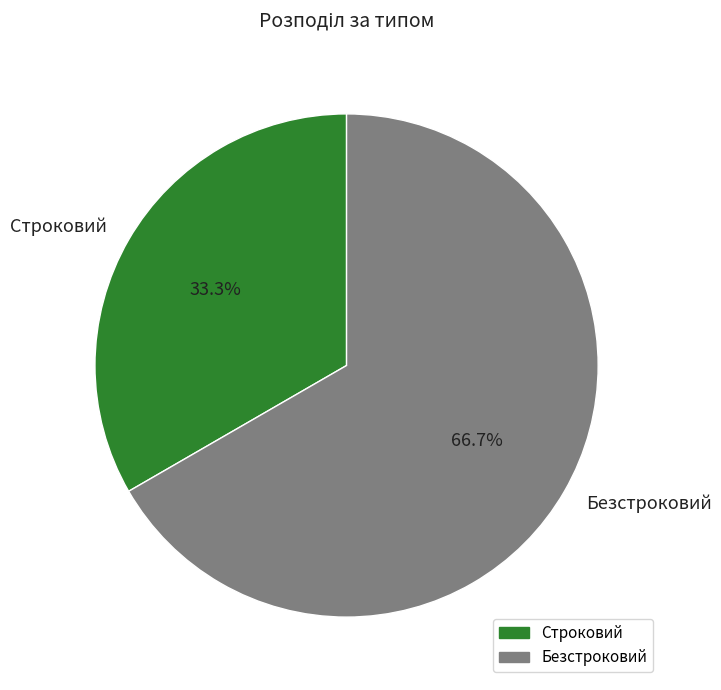

How many segments does this pie chart have?

2